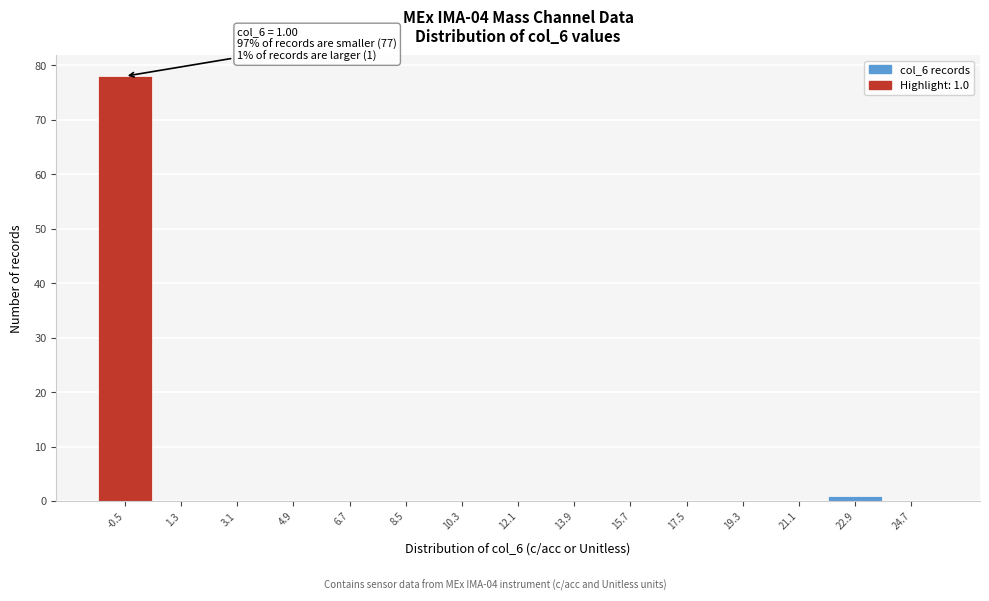

Reading left to right, transcribe all the data shown in this chart.

-0.5=78	1.3=0	3.1=0	4.9=0	6.7=0	8.5=0	10.3=0	12.1=0	13.9=0	15.7=0	17.5=0	19.3=0	21.1=0	22.9=1	24.7=0